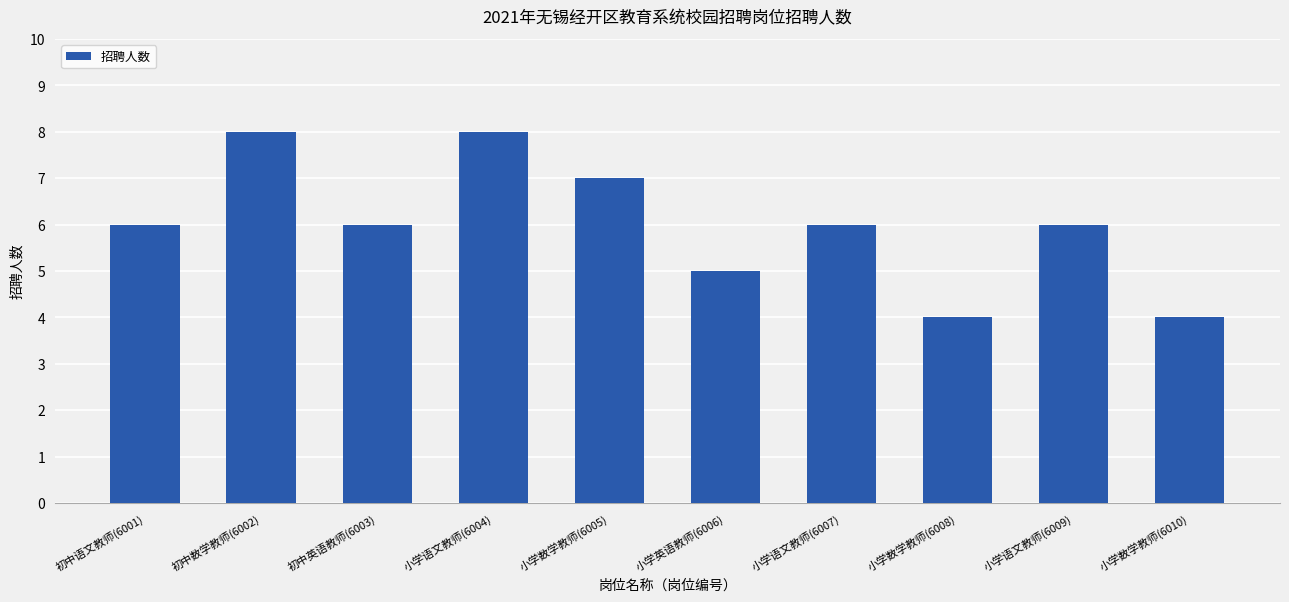

What is the maximum value shown in the chart?

8